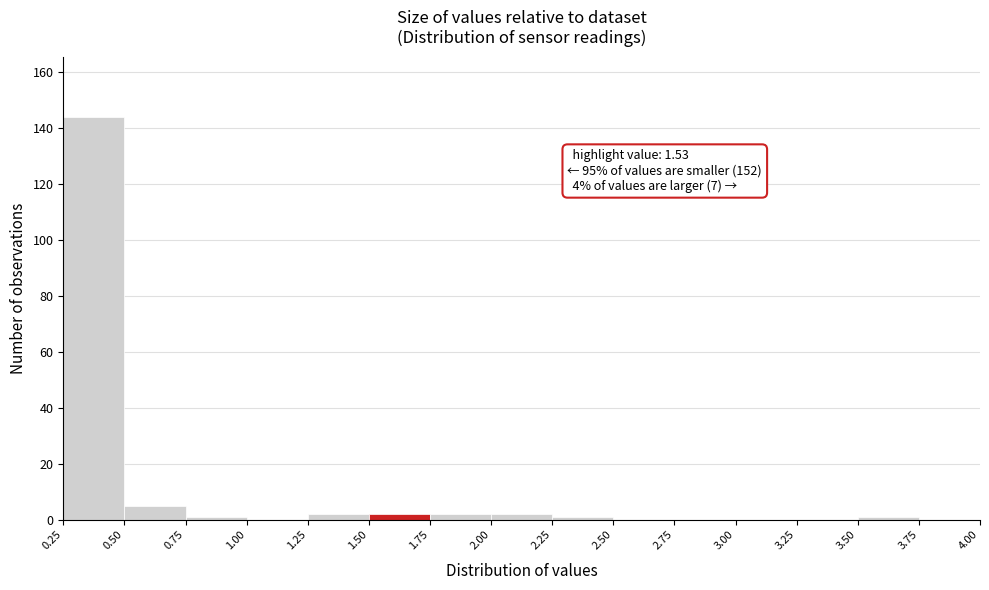

Over which range of the x-axis is the bar tallest?

0.25 to 0.50